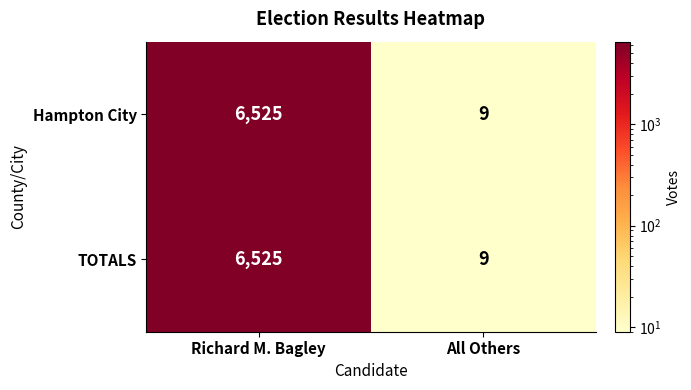

Rank the categories by TOTALS value from highest to lowest.

Richard M. Bagley, All Others